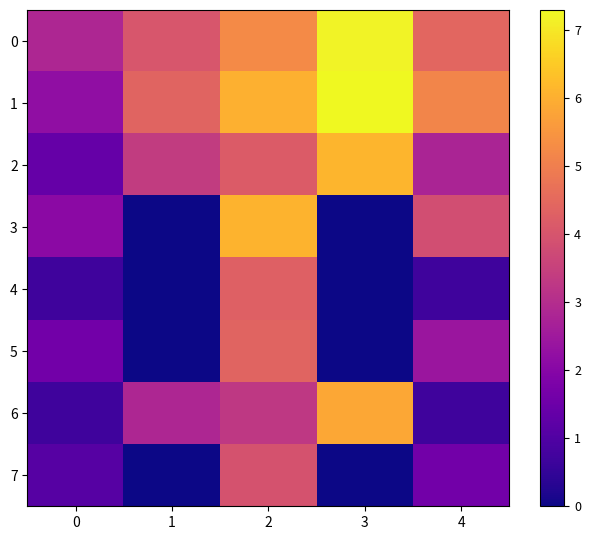

Rank the series by their maximum value, from lowest to highest.

7, 4, 5, 6, 3, 2, 0, 1